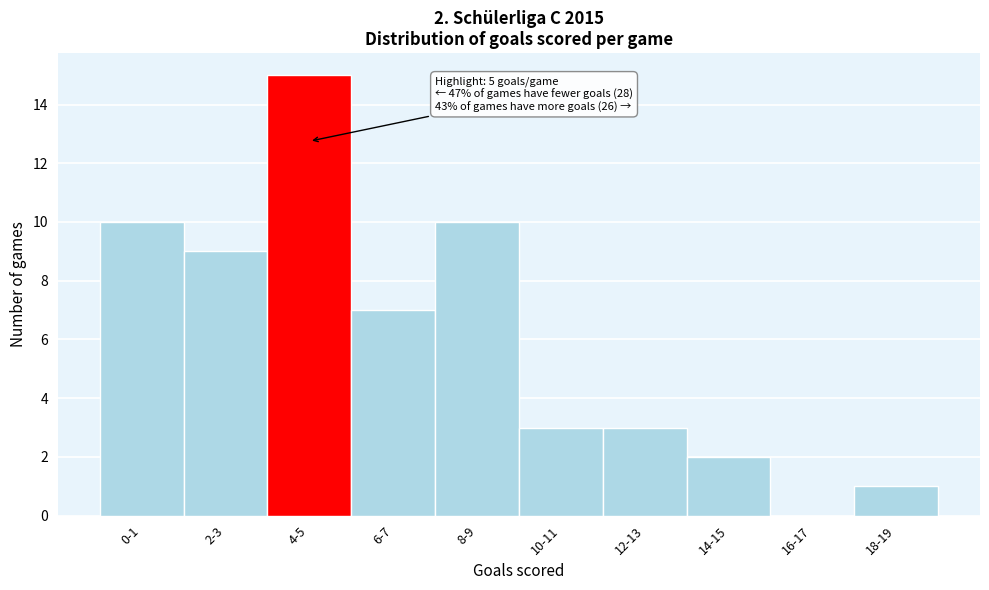

Reading right to left, extract all data points from this chart.

18-19=1	16-17=0	14-15=2	12-13=3	10-11=3	8-9=10	6-7=7	4-5=15	2-3=9	0-1=10